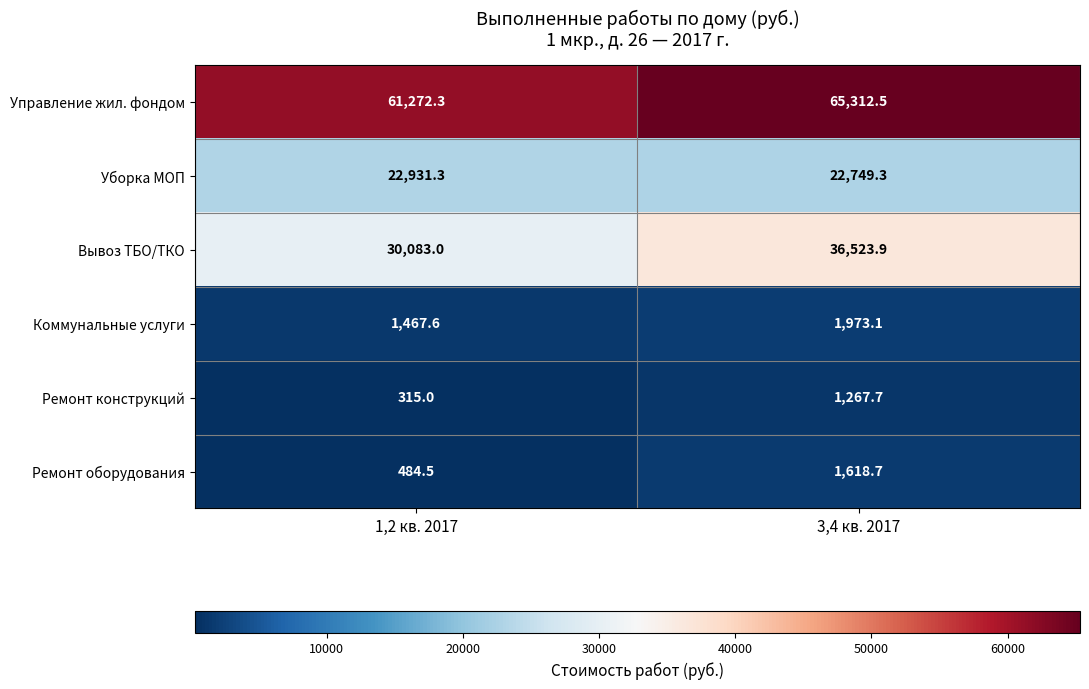

Which series changed the most between 1,2 кв. 2017 and 3,4 кв. 2017?

Вывоз ТБО/ТКО